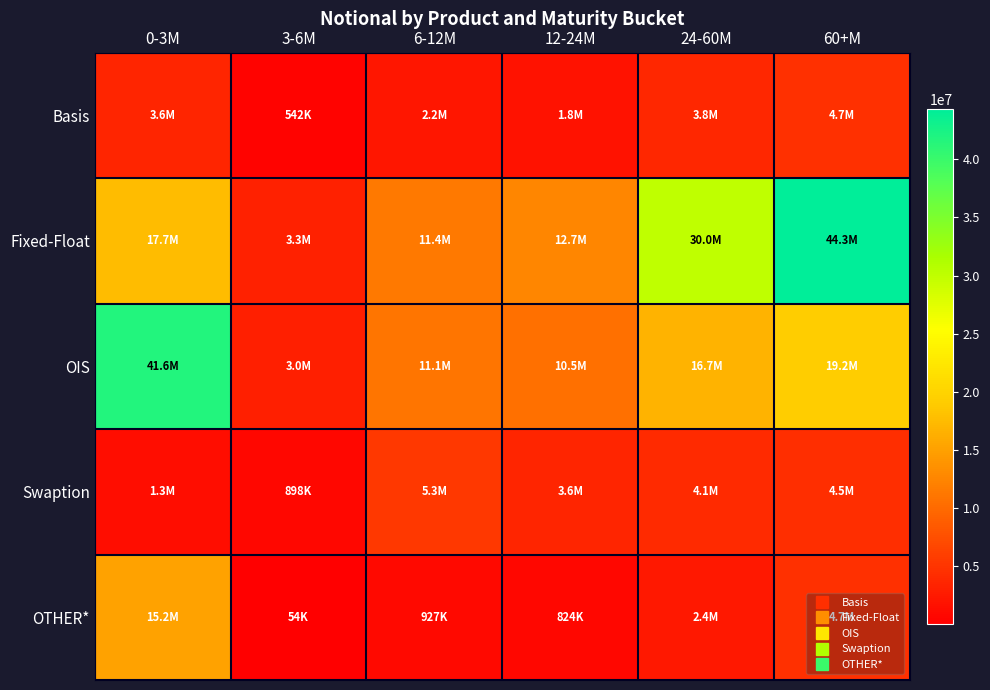

List the series in order of their peak value, lowest first.

Basis, Swaption, OTHER*, OIS, Fixed-Float